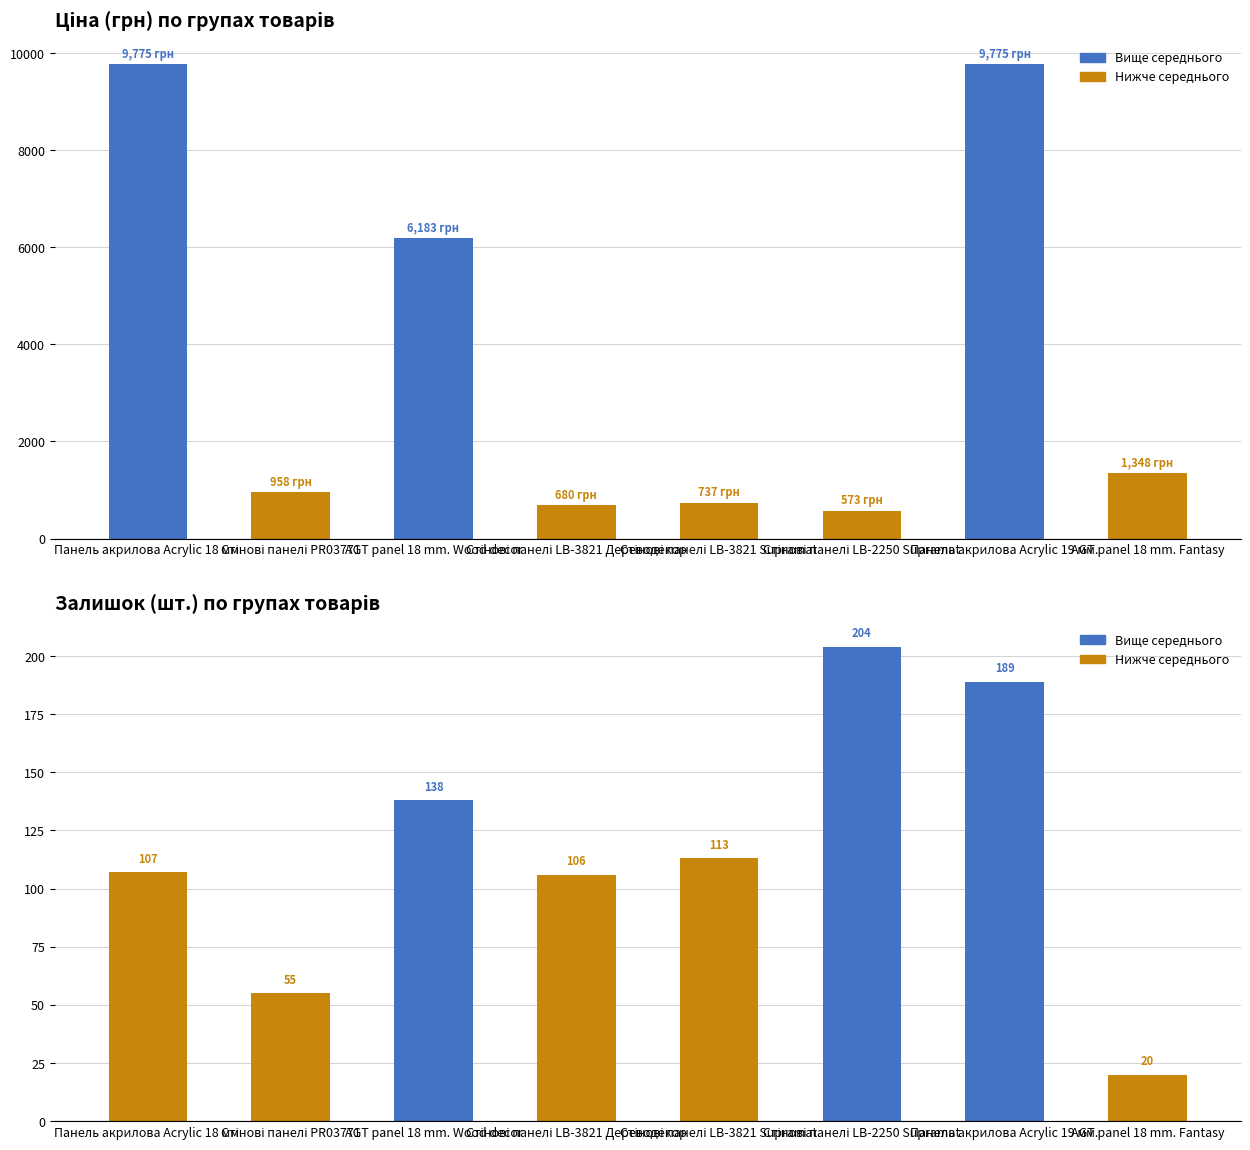

Is the value of Залишок at AGT panel 18 mm. Wood decor greater than the value of Ціна at Стінові панелі LB-3821 Дереводекор?

No